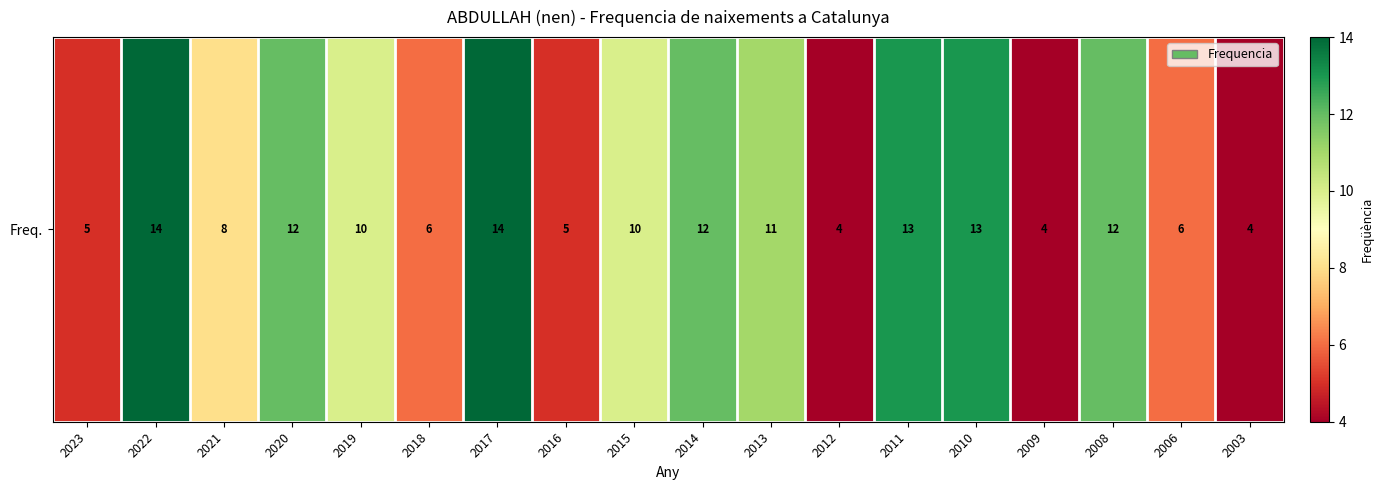

Where is the data nearest to the value 9?

2021